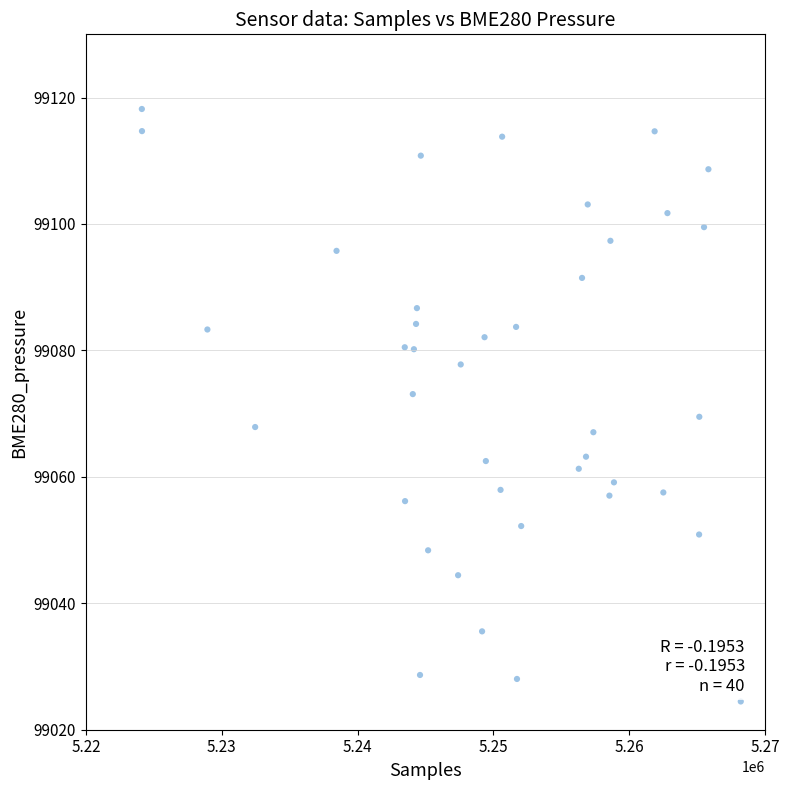

What is the range of X values (max minus min)?

44084.0